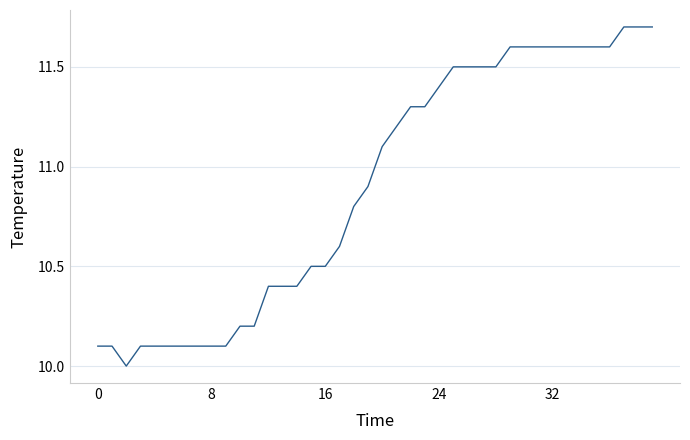

What is the greatest value displayed?

11.7